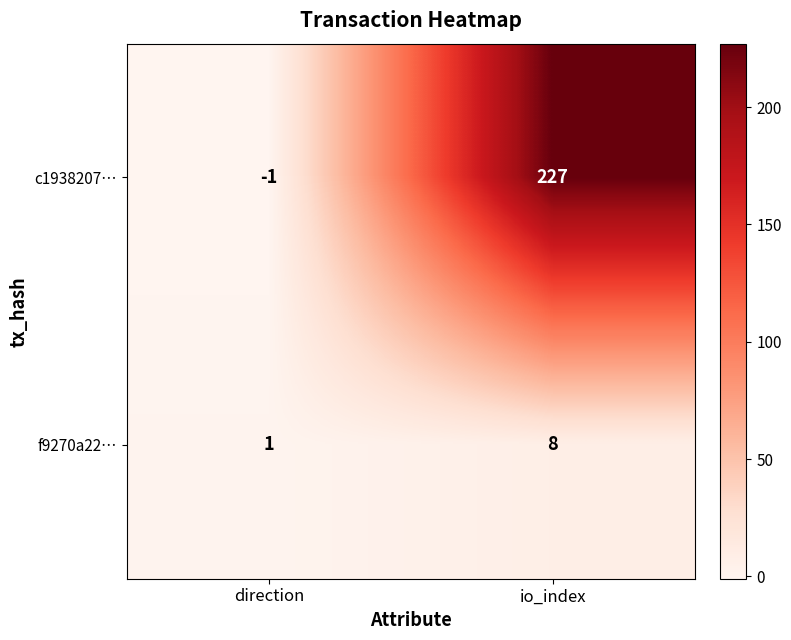

The value of c1938207… at io_index is 388. True or false?

False